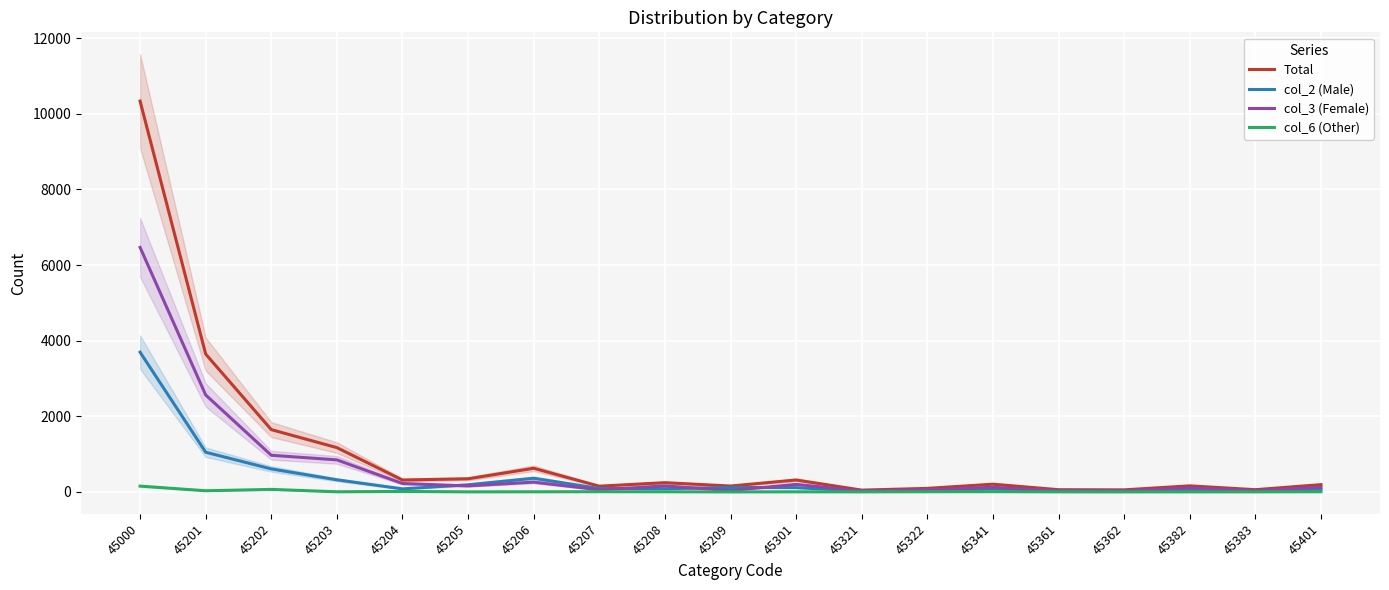

Which series has the widest spread of values?

Total